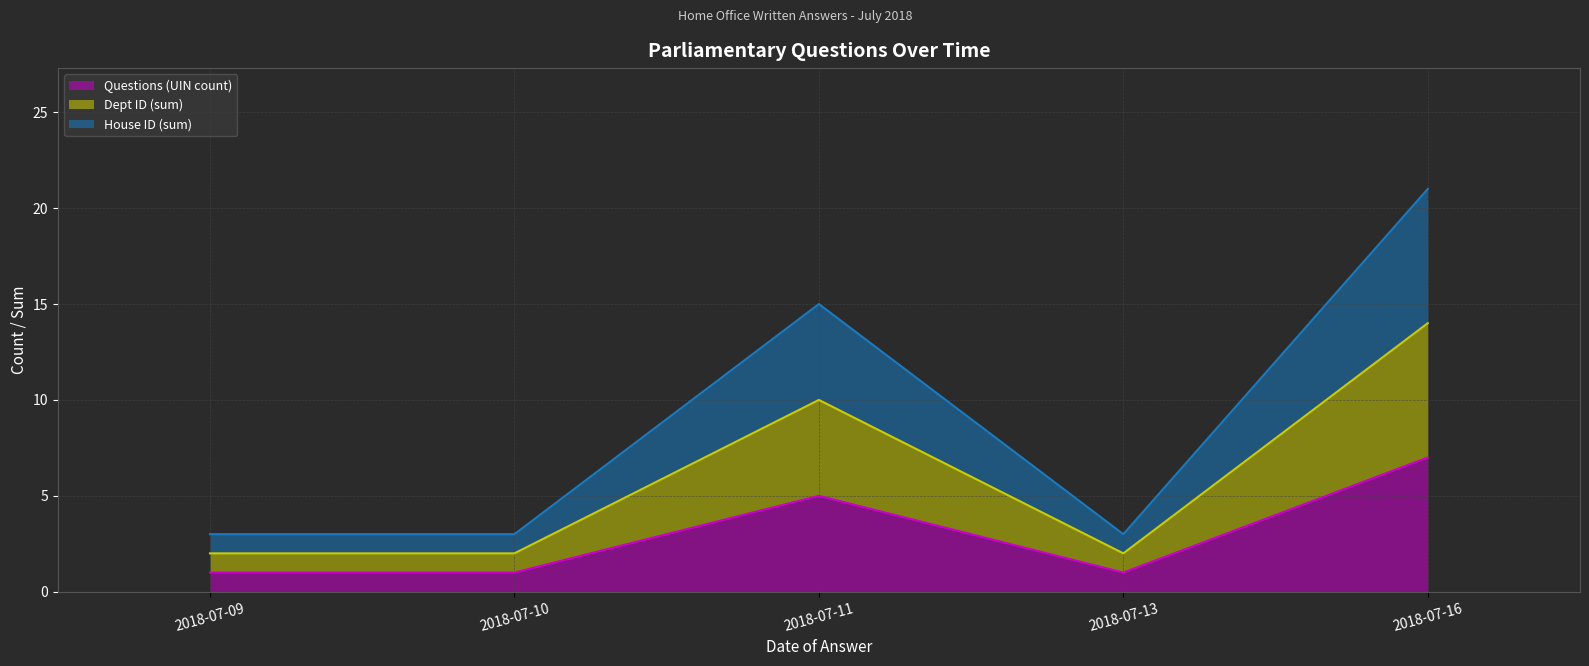

Is the value of Dept ID (sum) (line) at 2018-07-10 greater than the value of House ID (sum) (line) at 2018-07-10?

No